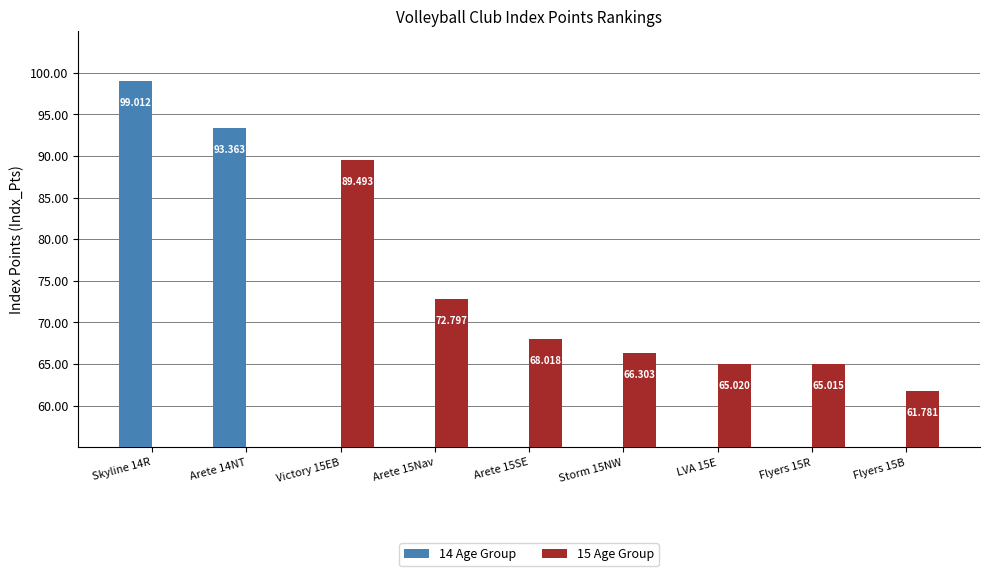

How many values in the 14 Age Group series exceed 0?

2